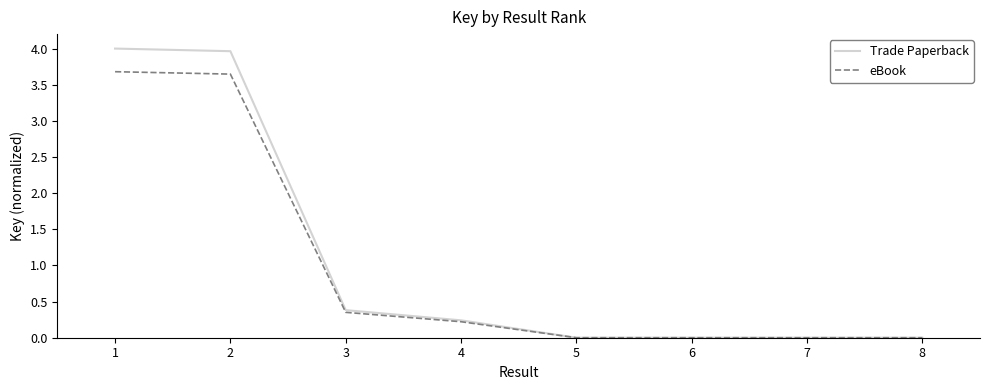

Is the value of Trade Paperback at 6 greater than the value of eBook at 3?

No